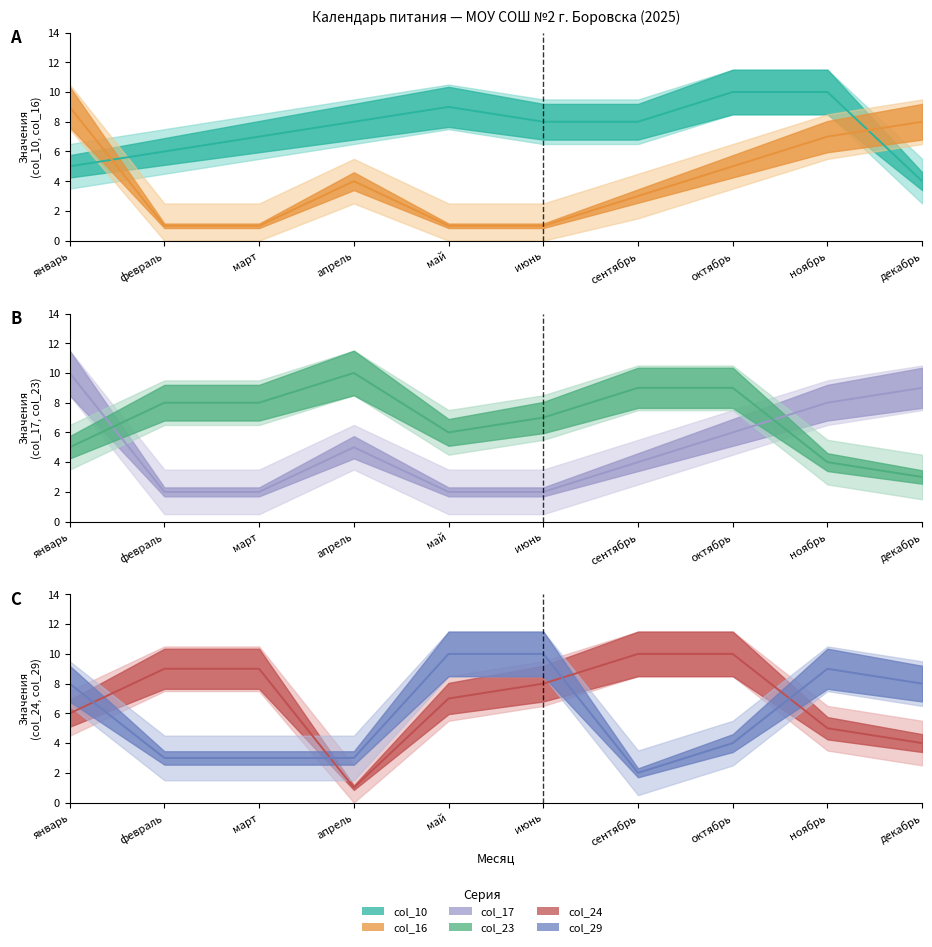

What is the minimum value for col_29?

2